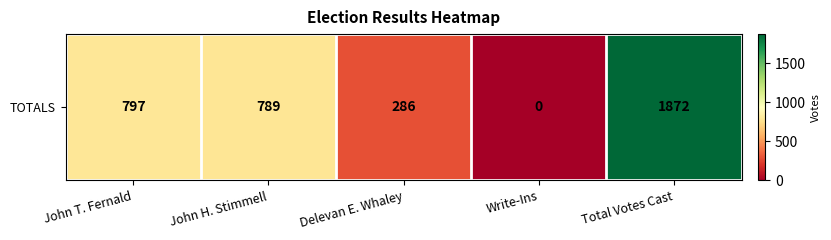

True or false: the data shows 286 at Delevan E. Whaley.

True